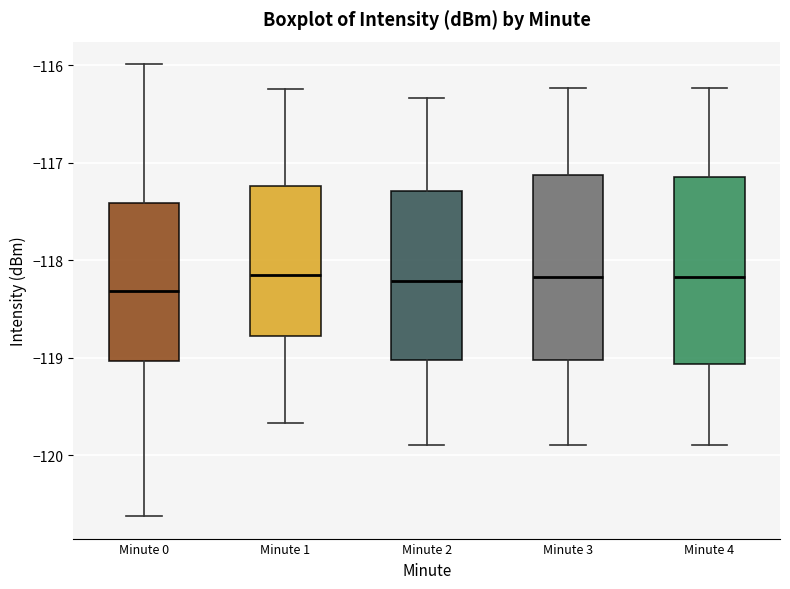

Where is the lower edge of the box for Minute 2 on the y-axis? The values are not printed on the chart, so give them approximately, as read against the axis.

-119.0